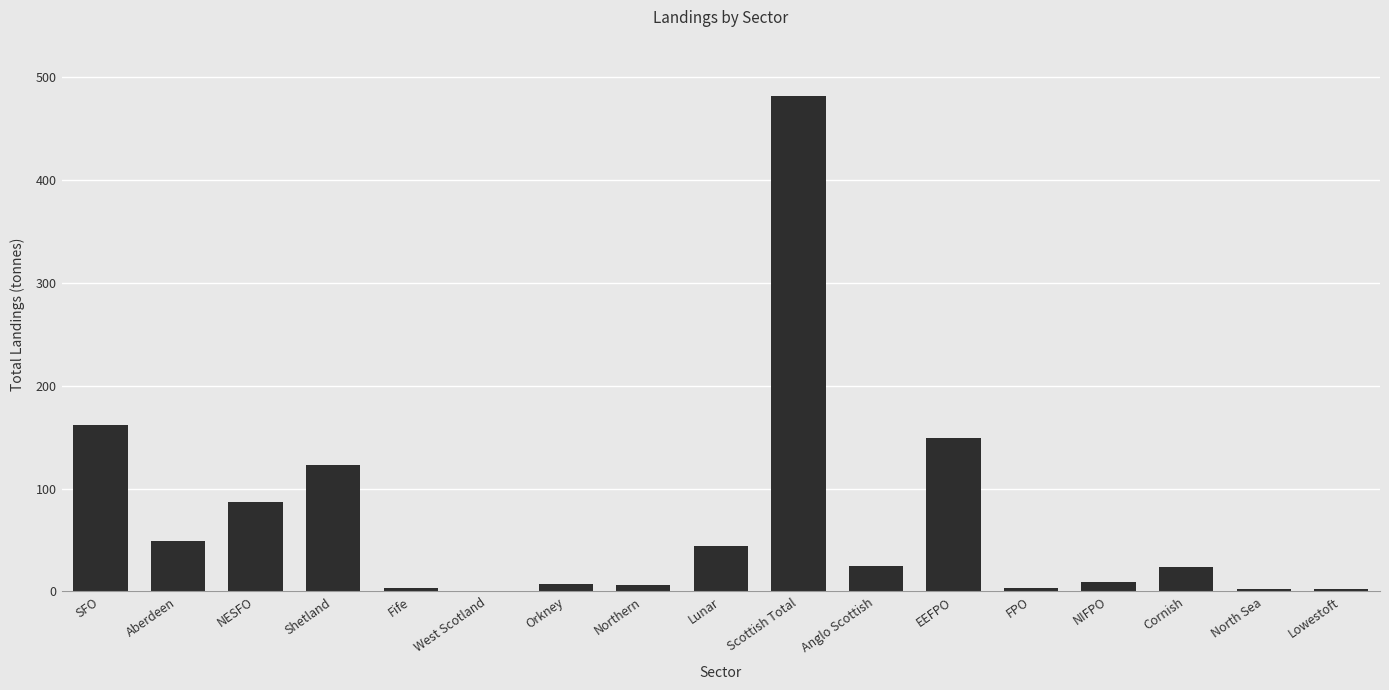

Where does the data first go above 24?

SFO